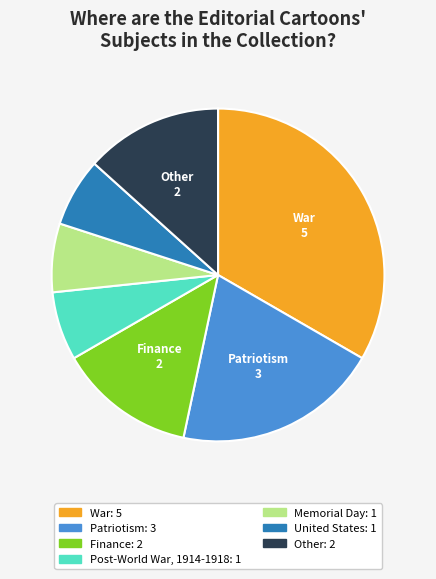

Is there any slice that represents more than half of the pie?

No